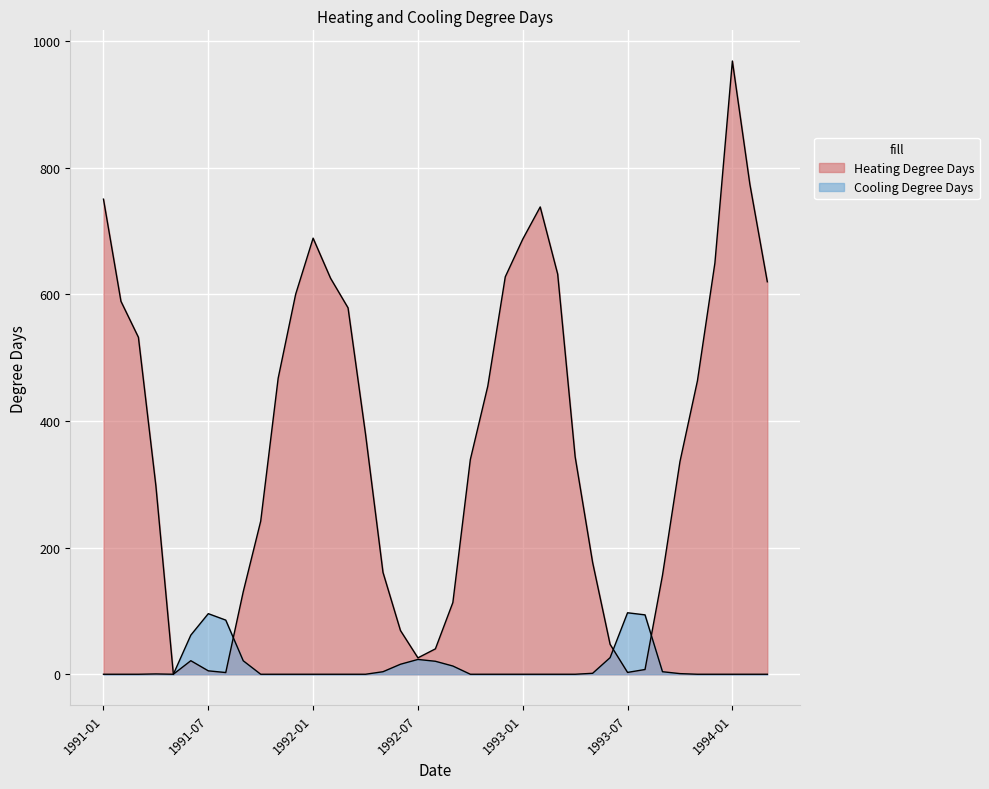

Rank the categories by Cooling Degree Days value from highest to lowest.

1993-07, 1991-07, 1993-08, 1991-08, 1991-06, 1993-06, 1992-07, 1991-09, 1992-08, 1992-06, 1992-09, 1992-05, 1993-09, 1993-05, 1993-10, 1991-04, 1991-01, 1991-03, 1991-03, 1991-05, 1991-10, 1991-11, 1991-12, 1992-01, 1992-02, 1992-03, 1992-04, 1992-10, 1992-11, 1992-12, 1993-01, 1993-02, 1993-03, 1993-04, 1993-11, 1993-12, 1994-01, 1994-02, 1994-03